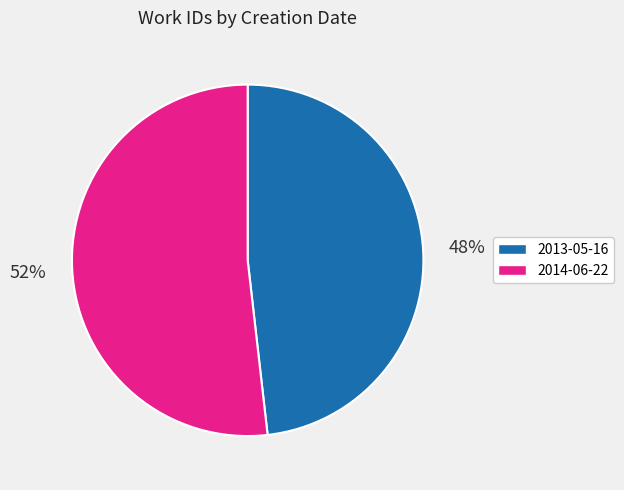

Is it true that 2013-05-16 is 58% of the pie?

False